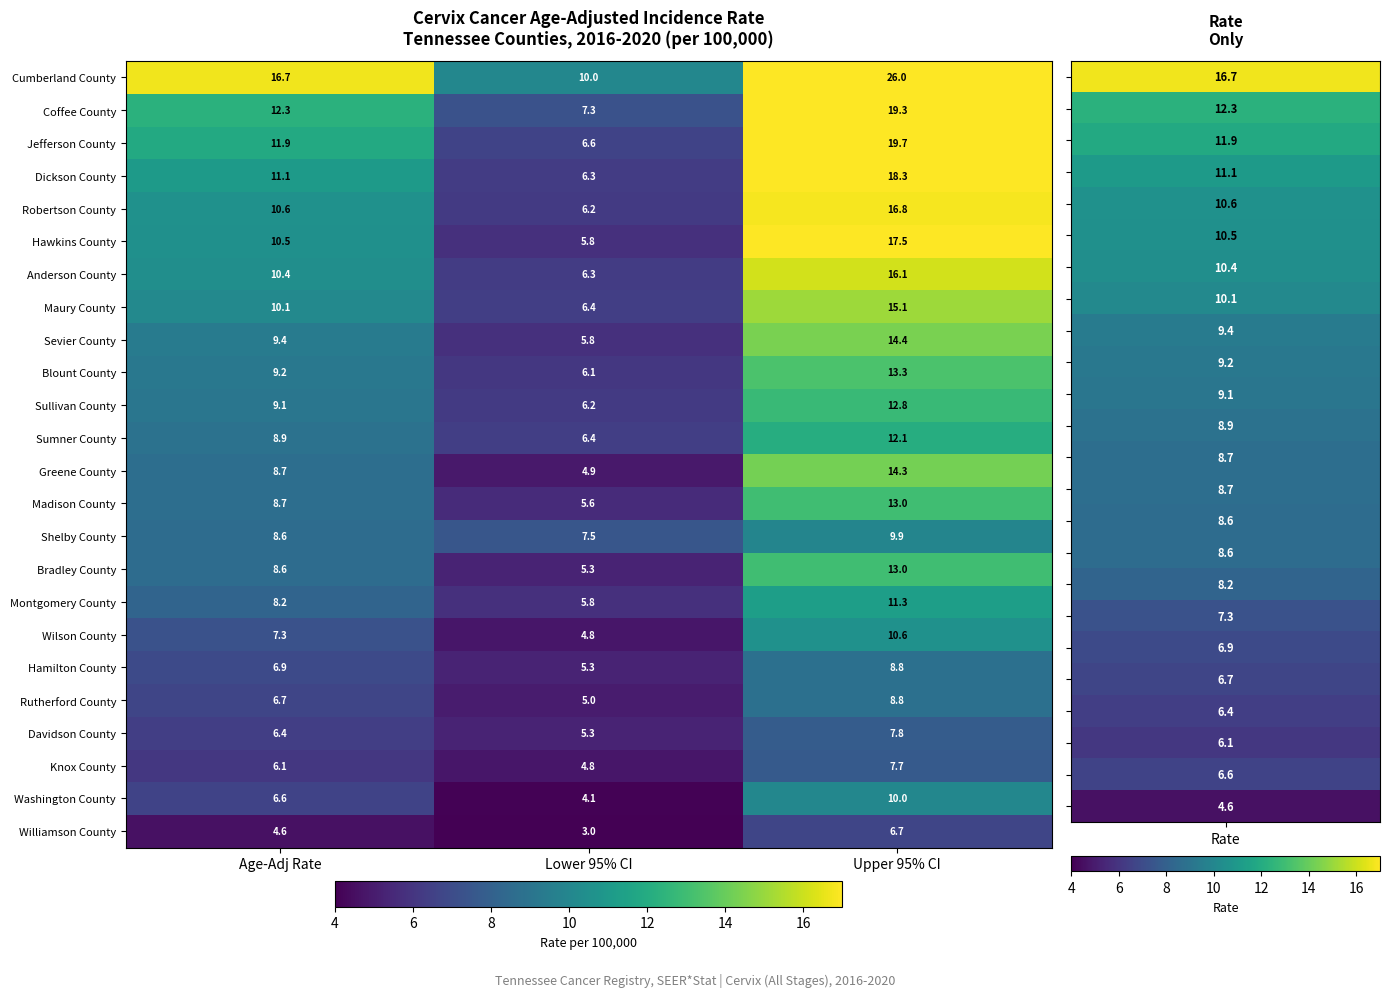

At which label does Blount County first exceed 9?

Age-Adj Rate